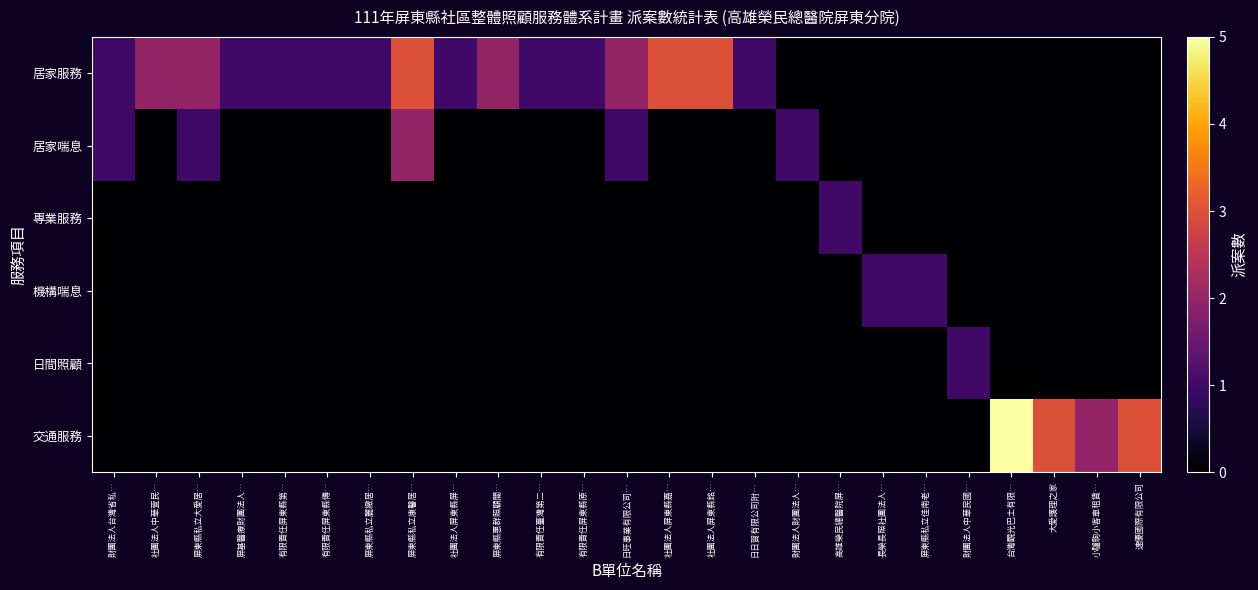

How many categories are shown in the chart?

25